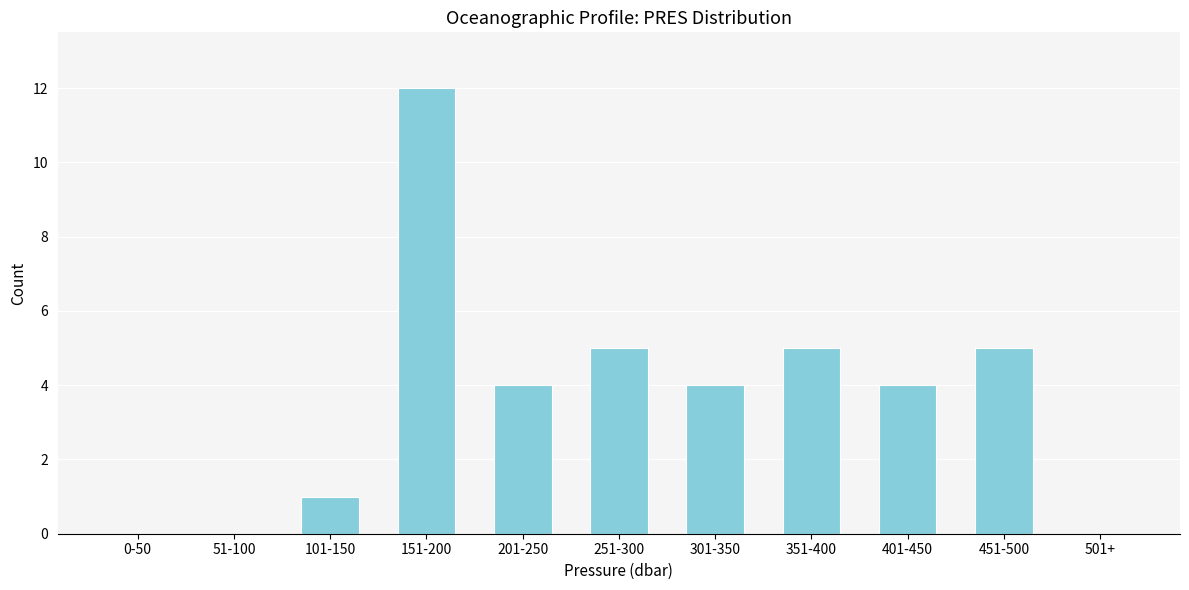

Reading left to right, transcribe all the data shown in this chart.

0-50=0	51-100=0	101-150=1	151-200=12	201-250=4	251-300=5	301-350=4	351-400=5	401-450=4	451-500=5	501+=0